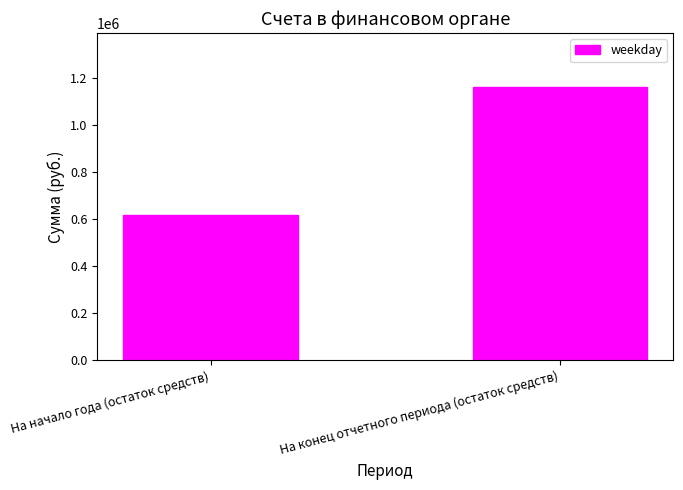

What is the maximum value shown in the chart?

1160188.8